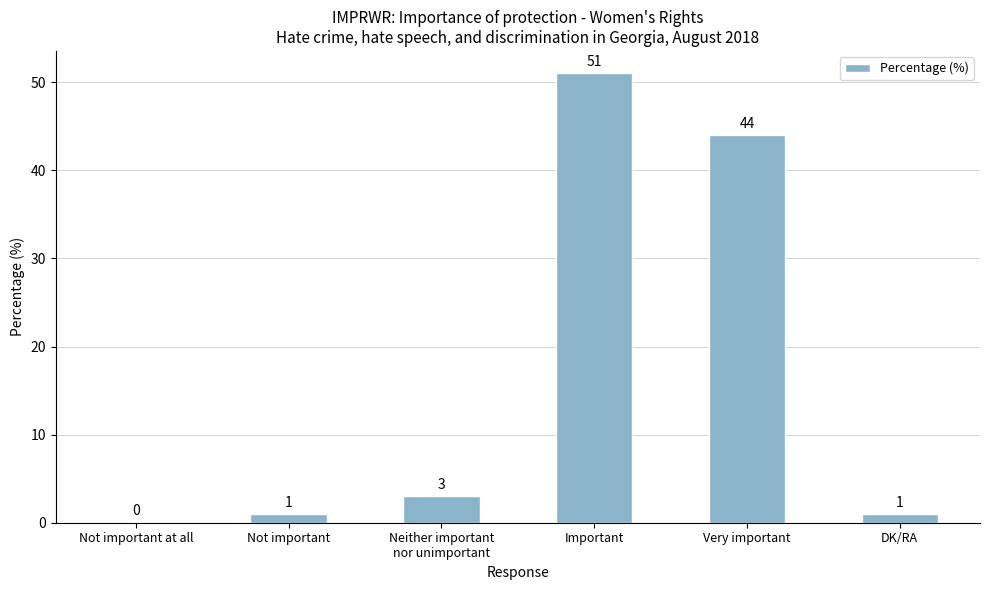

Is it true that the value at Important is 51?

True